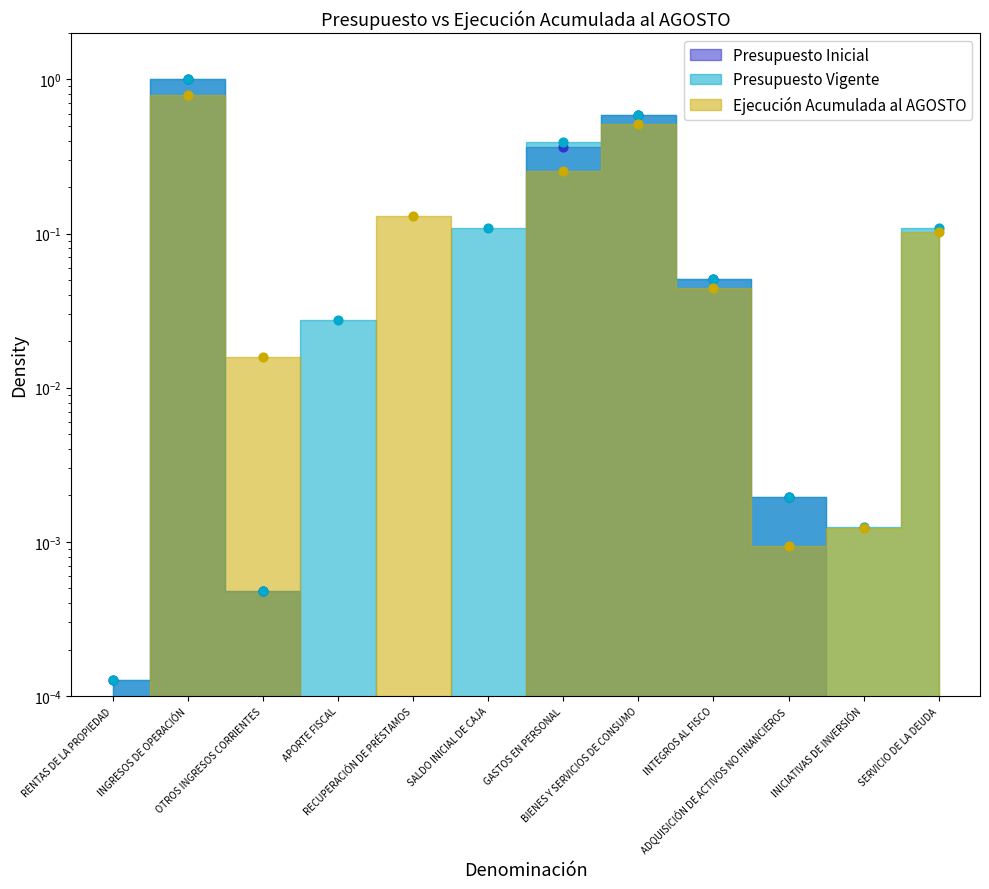

Is the value of Presupuesto Vigente at RENTAS DE LA PROPIEDAD greater than the value of Ejecución Acumulada al AGOSTO at RENTAS DE LA PROPIEDAD?

Yes